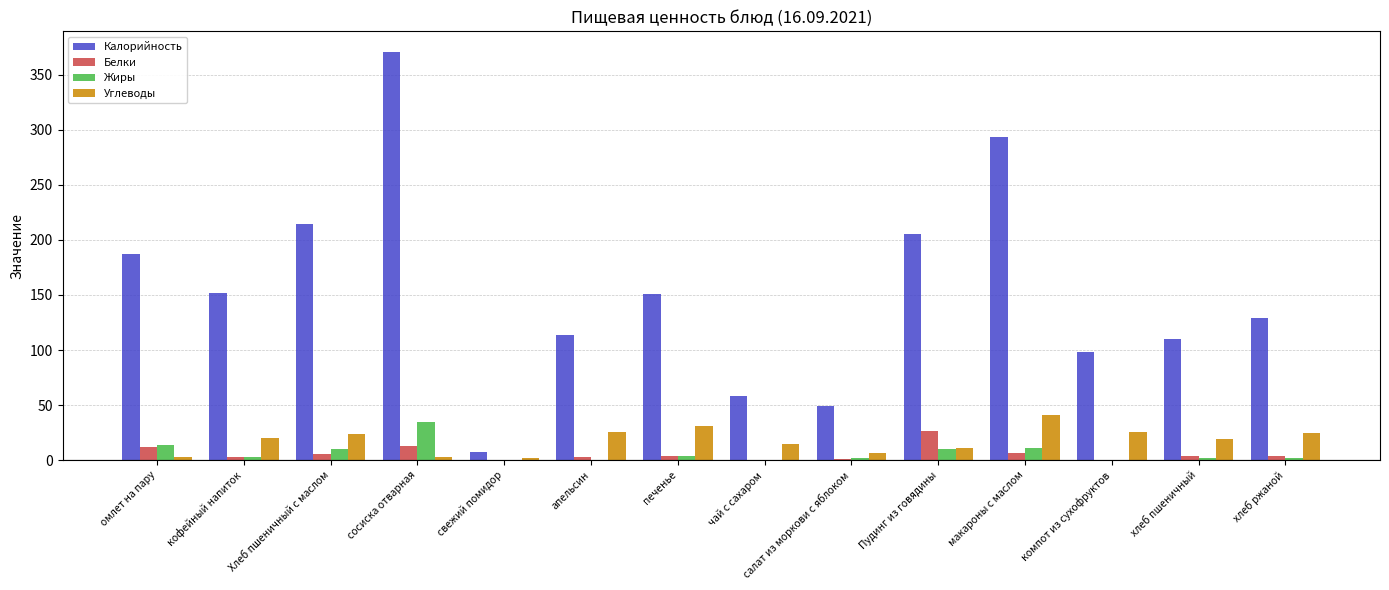

Which series has the largest total across all categories?

Калорийность